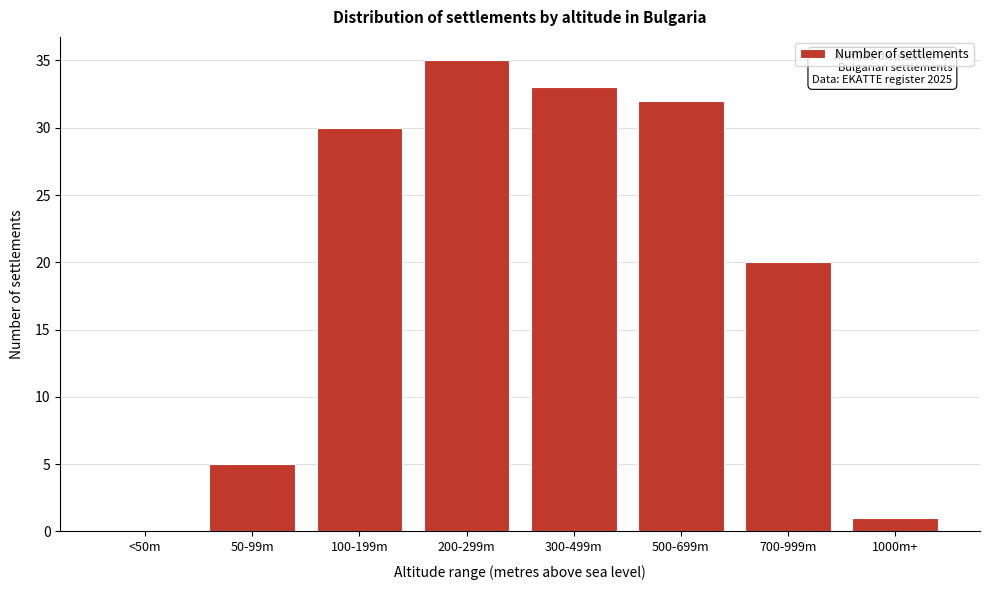

Reading left to right, transcribe all the data shown in this chart.

<50m=0	50-99m=5	100-199m=30	200-299m=35	300-499m=33	500-699m=32	700-999m=20	1000m+=1